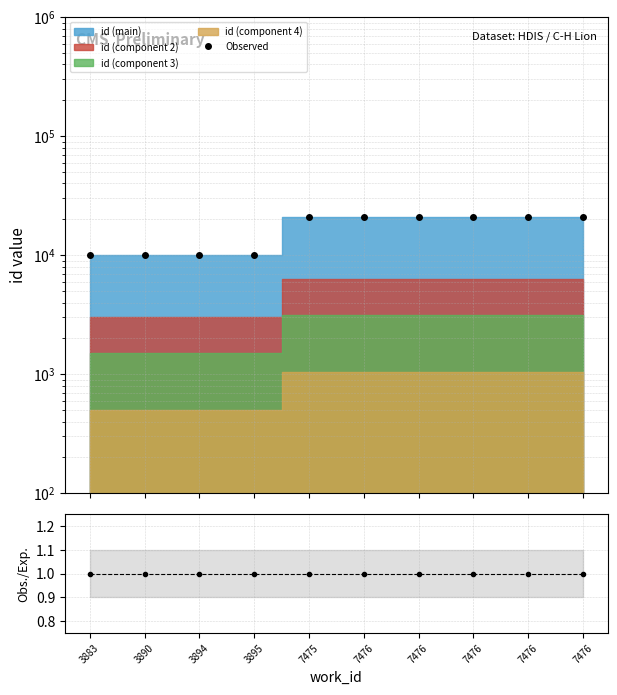

What is the value of the Observed point at the 4th from the left?

10073